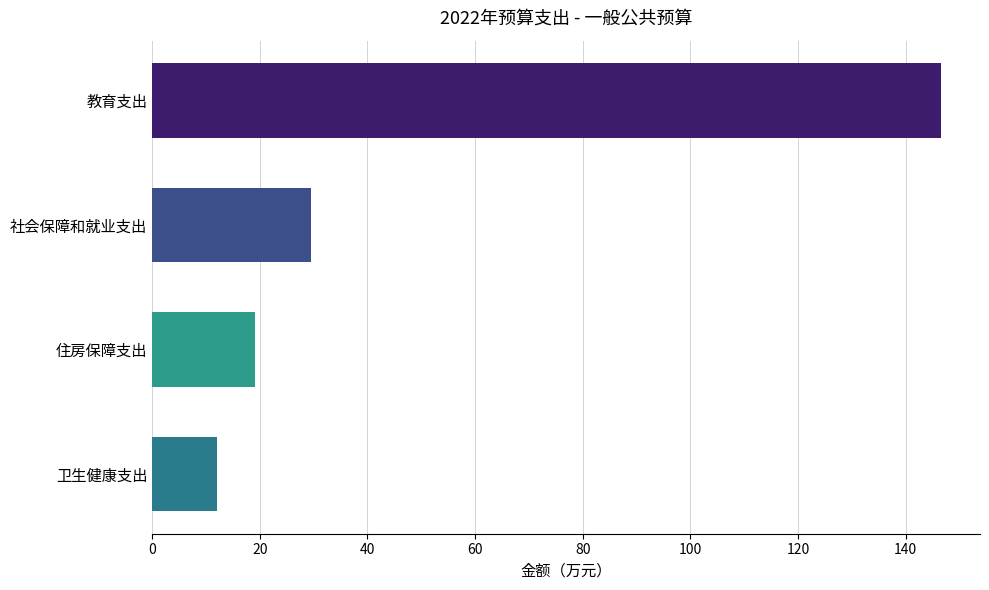

How many distinct data groups are displayed?

1